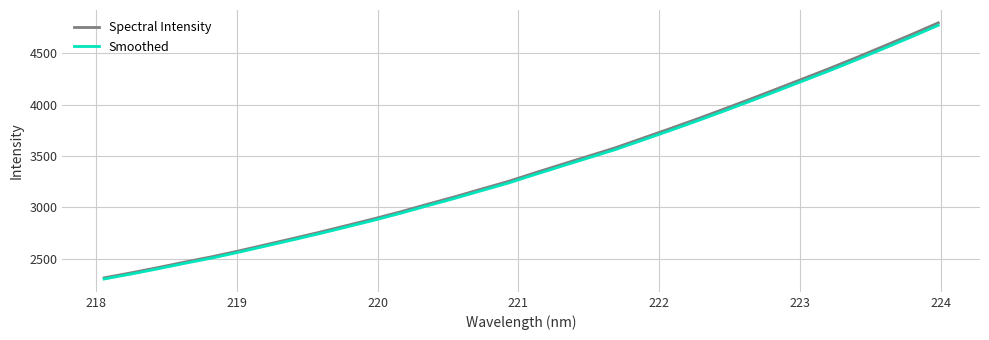

What is the minimum value for Smoothed?

2302.3